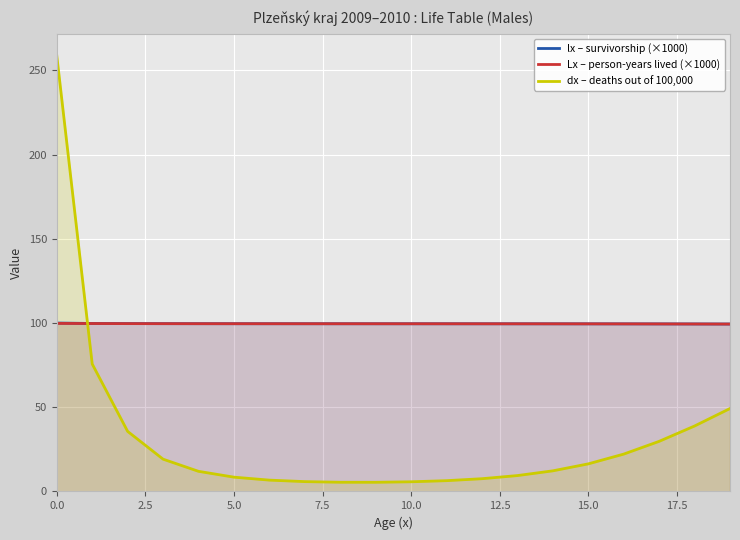

What is the minimum value shown in the chart?

5.4